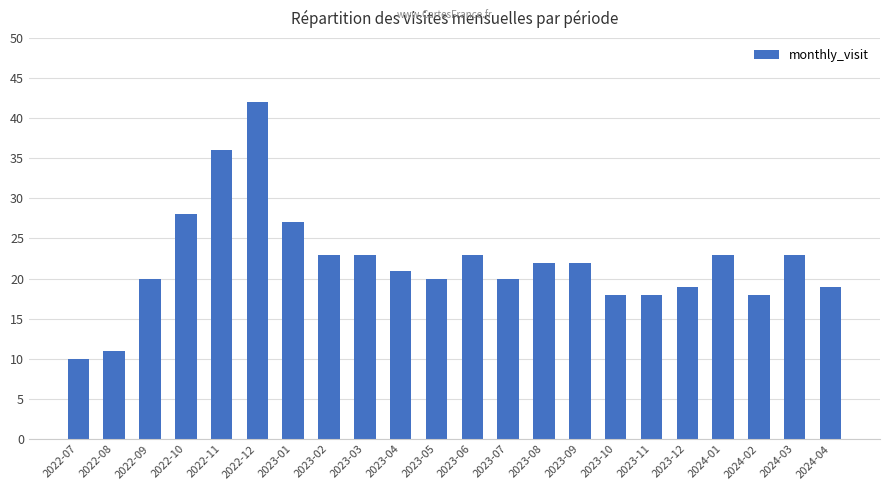

Which has a higher value, 2023-08 or 2023-04?

2023-08